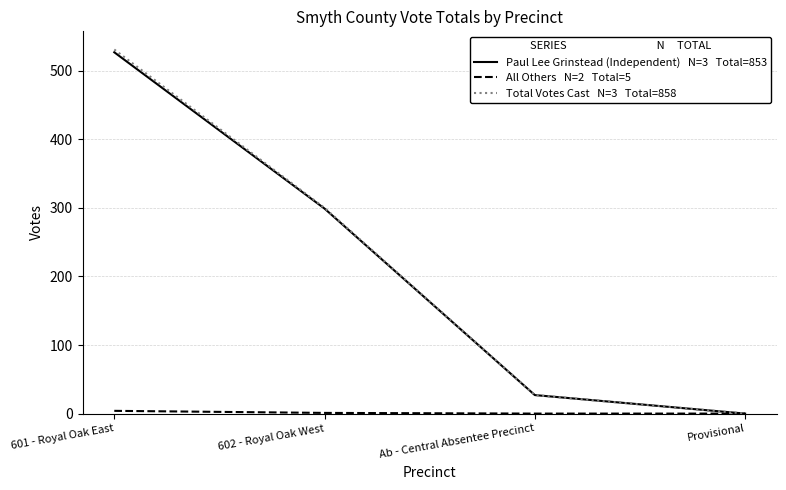

At which category is the sum across all series the highest?

601 - Royal Oak East